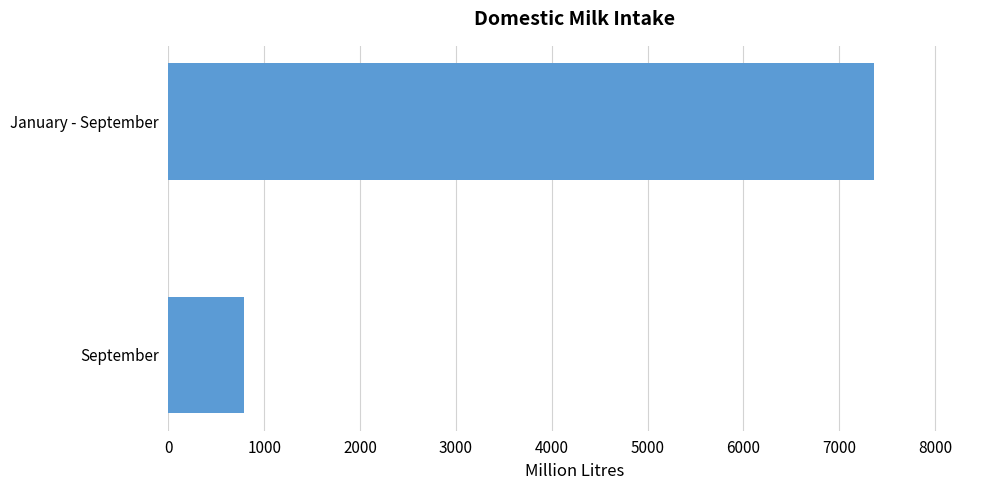

What is the change in value from September to January - September?

+6579.3